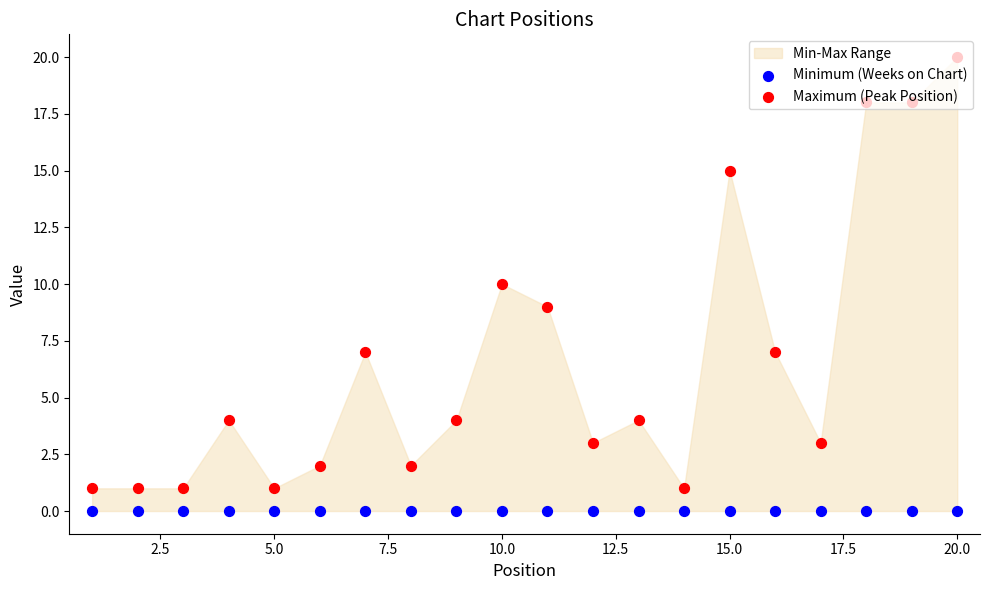

Which series has the largest total across all categories?

Maximum (Peak Position)